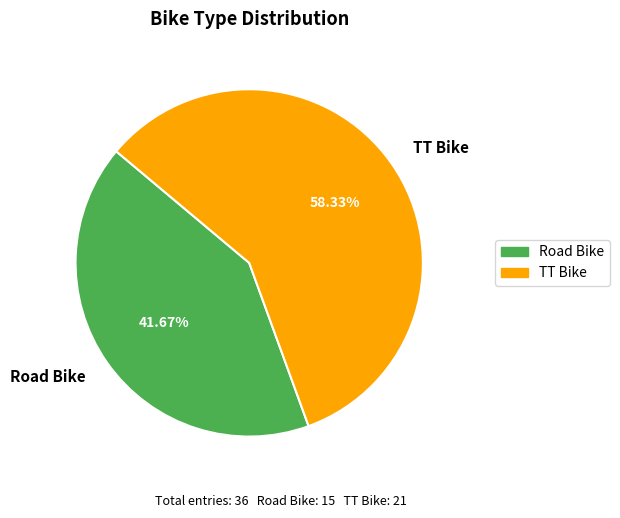

Count the number of slices in the pie.

2